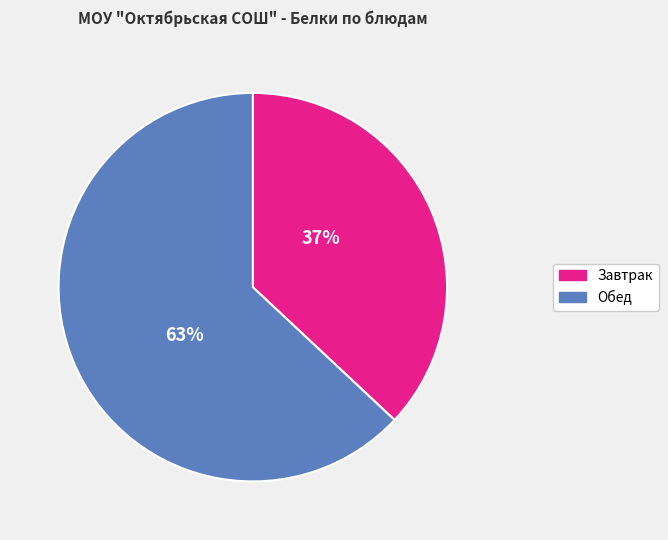

Count the number of slices in the pie.

2